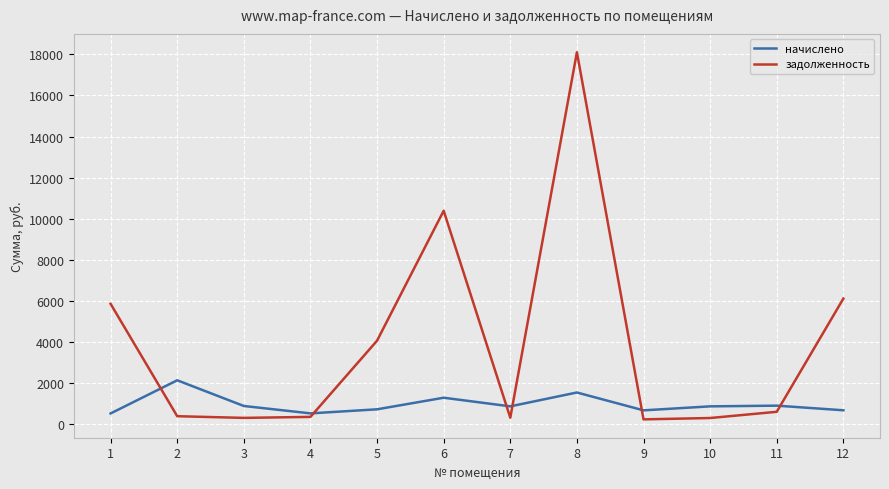

Which series has the largest range (max minus min)?

задолженность